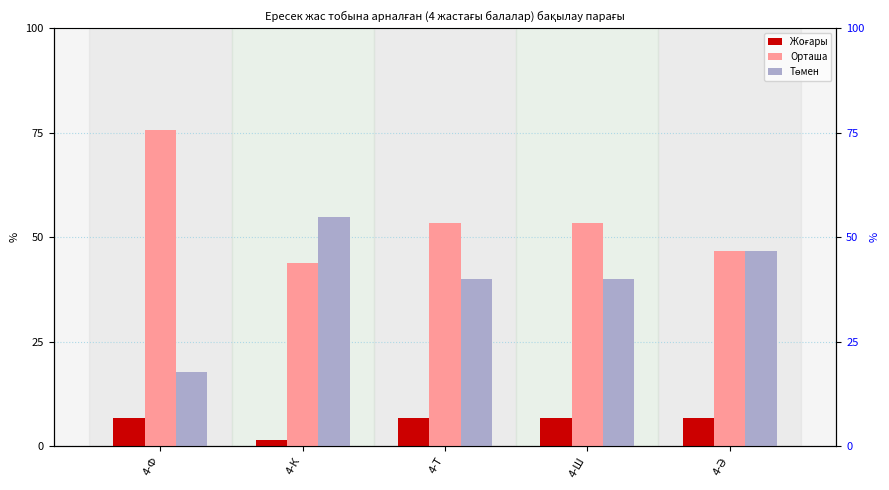

The Орташа series shows 53.3 at 4-Т. True or false?

True